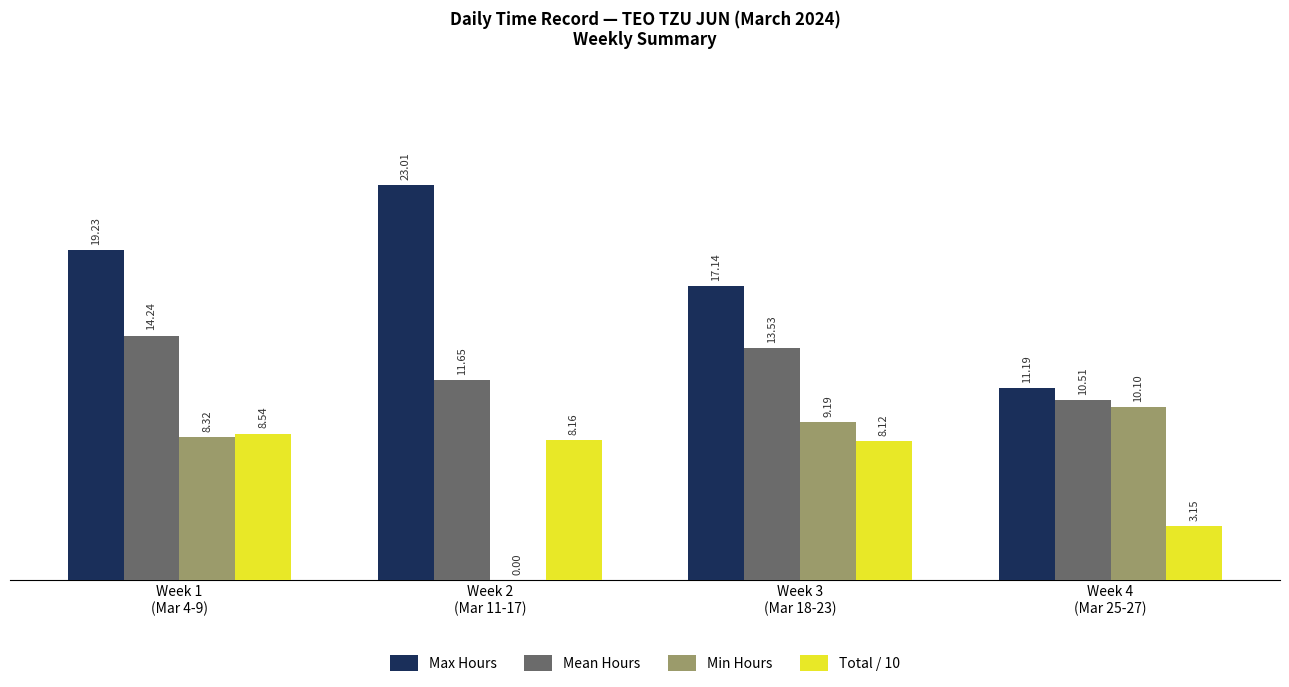

Where is Total / 10 nearest to the value 5?

Week 4
(Mar 25-27)